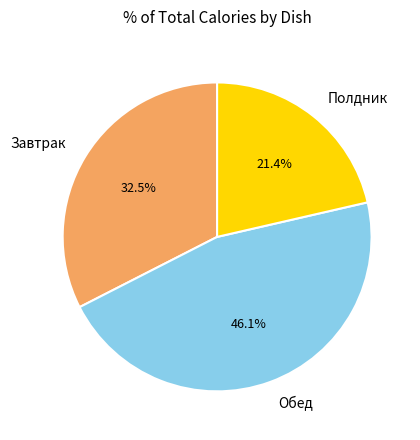

To the nearest percent, what is the average slice percentage?

33%